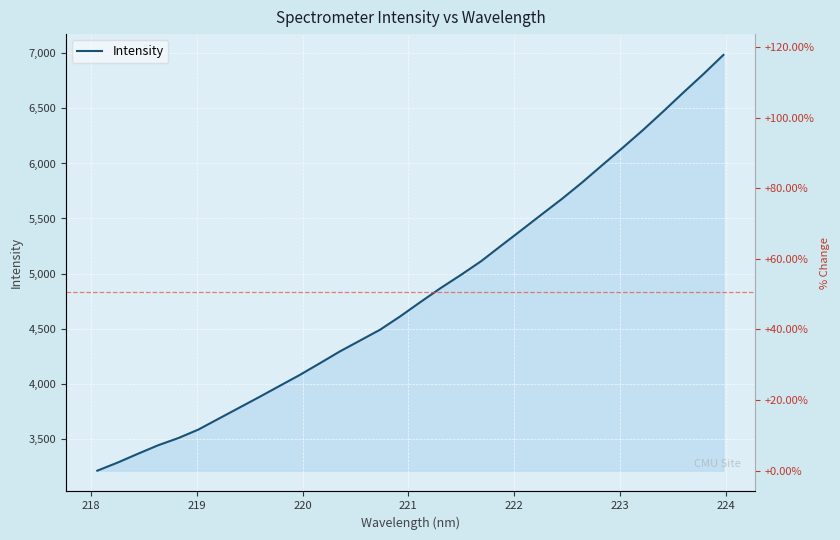

What is the highest value of the Intensity series?

6986.8